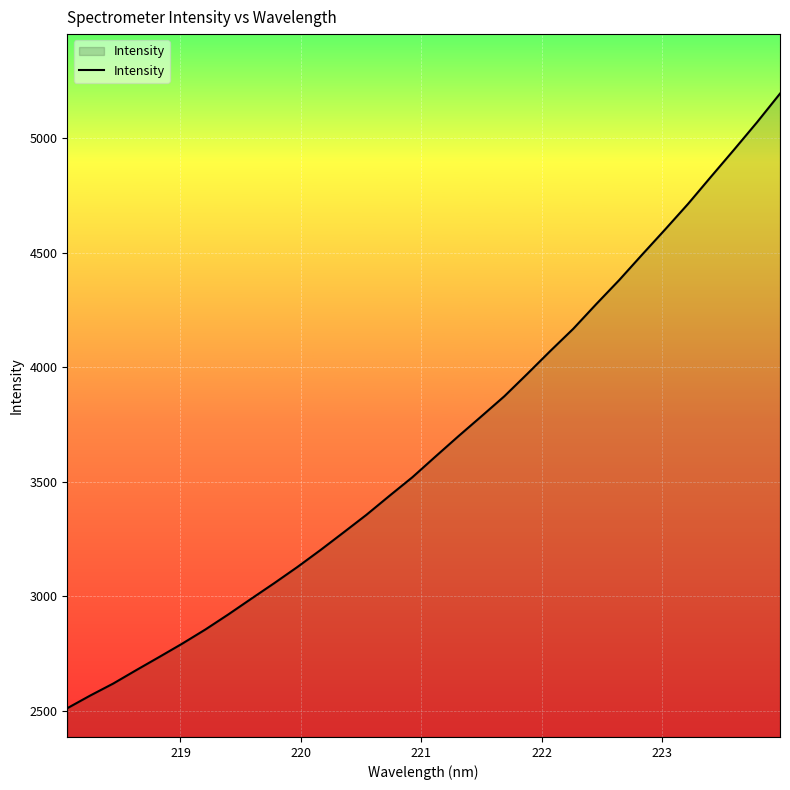

What is the greatest value displayed?

5193.9